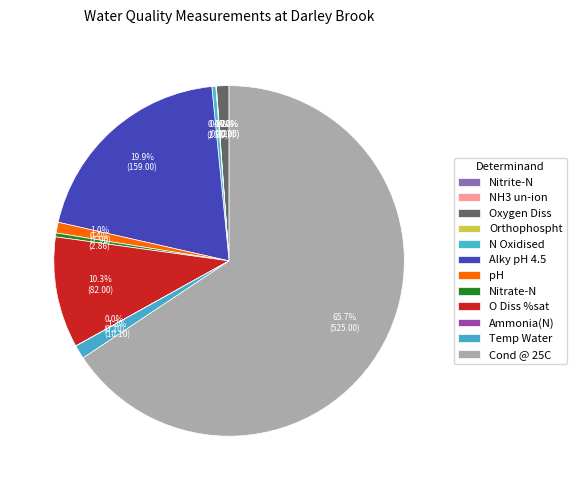

Which has a higher value, Ammonia(N) or O Diss %sat?

O Diss %sat